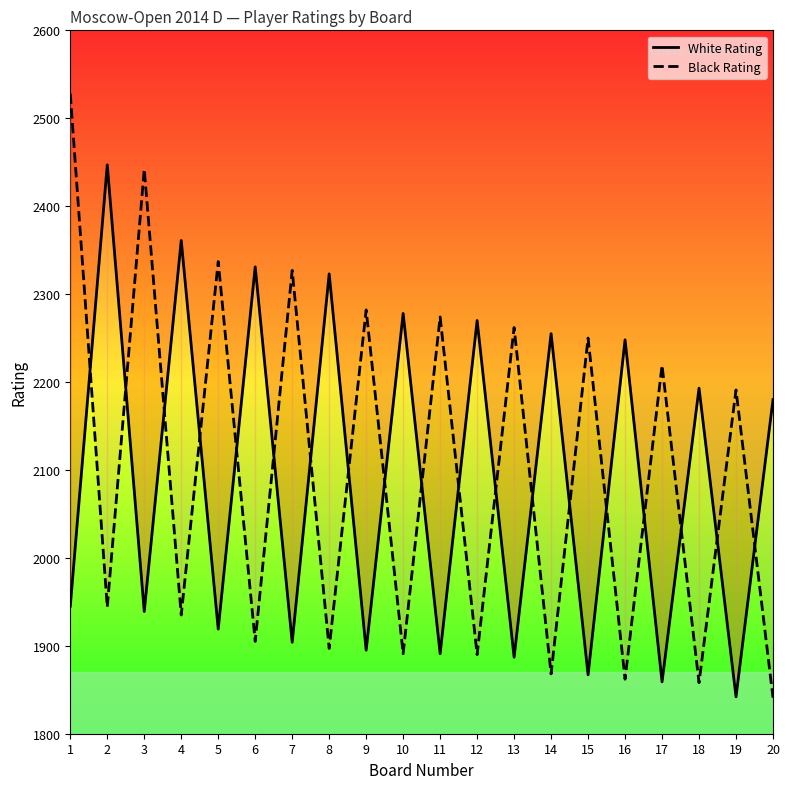

At which label is White Rating closest to 2144?

20